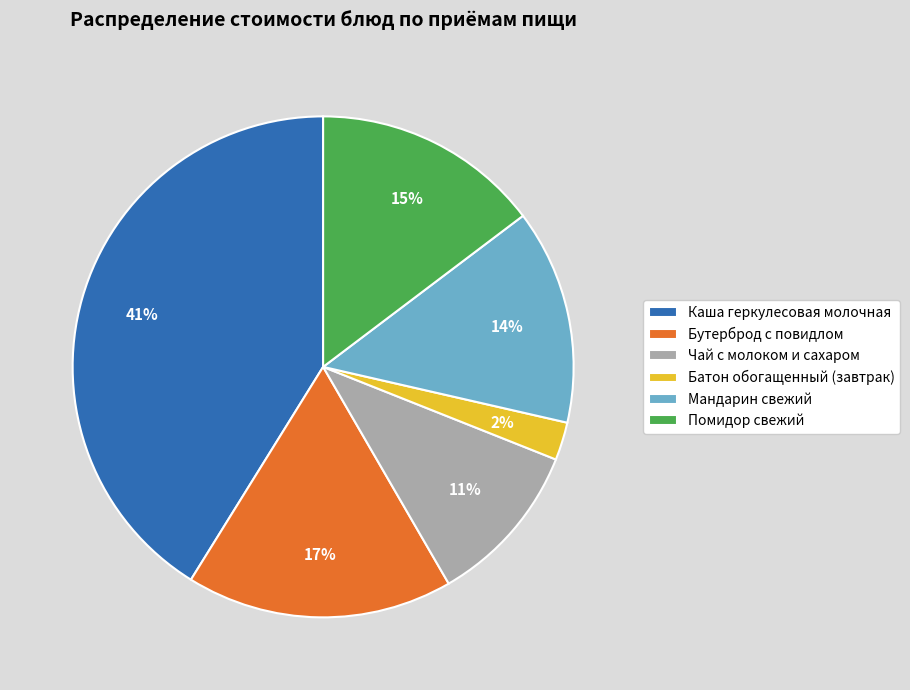

Between Мандарин свежий and Помидор свежий, which is larger?

Помидор свежий